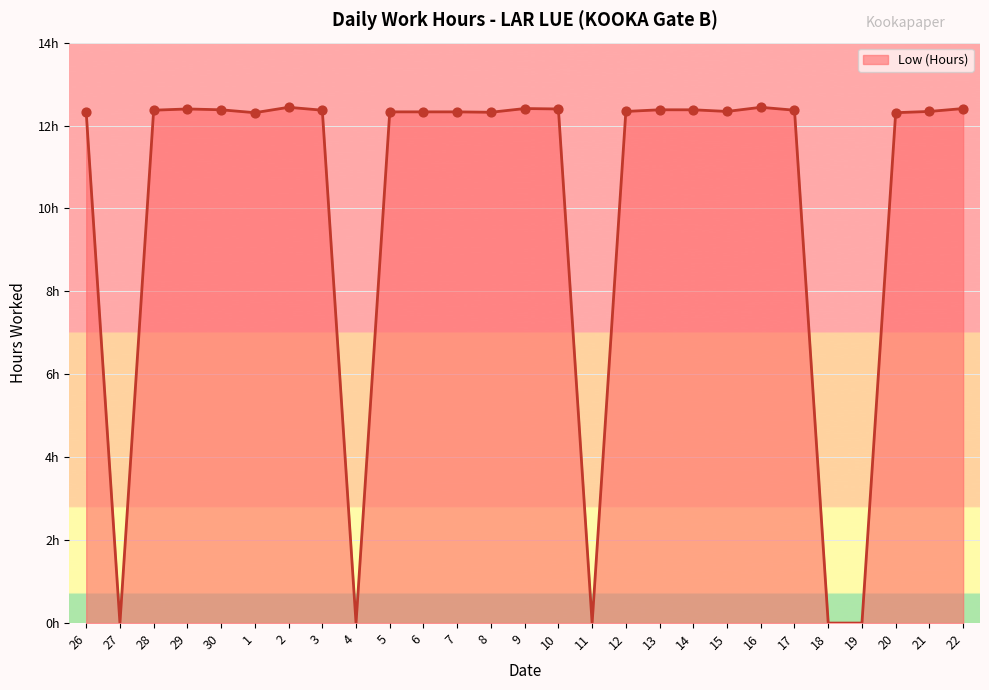

Which has a higher value, 28 or 27?

28